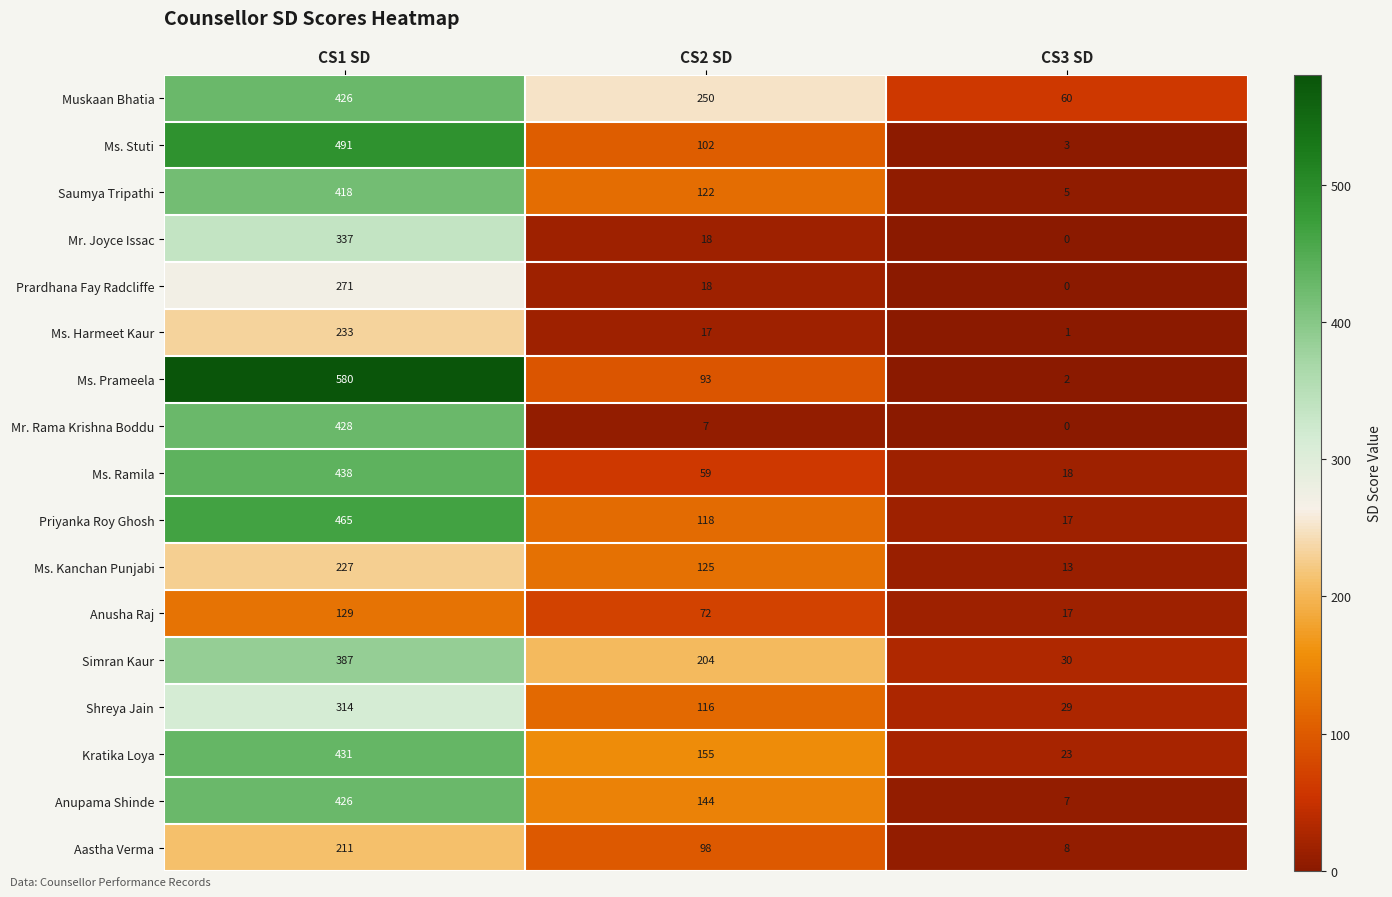

What is the lowest value of the Ms. Kanchan Punjabi series?

13